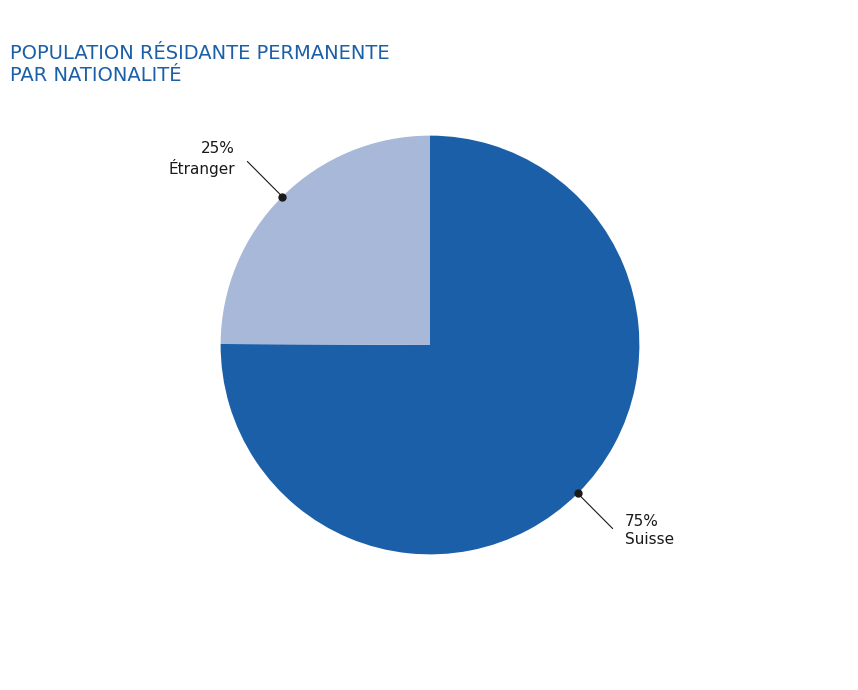

To the nearest percent, what is the average slice percentage?

50%